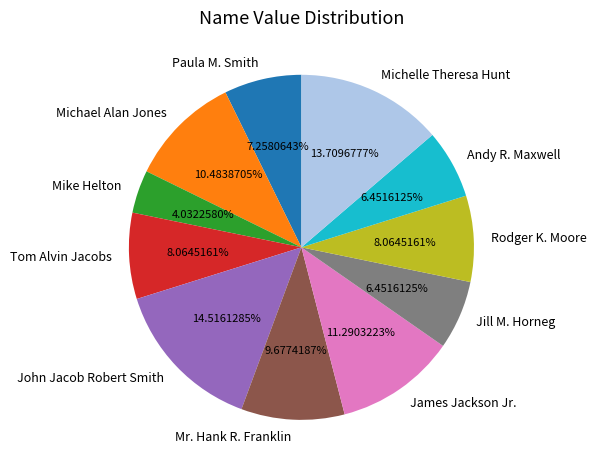

Do Mr. Hank R. Franklin and Mike Helton together represent more than half of the pie?

No